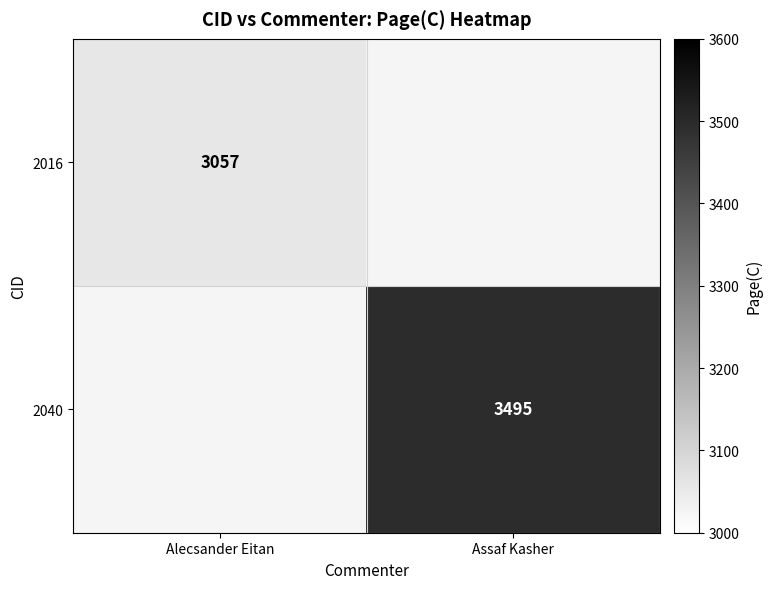

The value of 2016 at Alecsander Eitan is 5281. True or false?

False